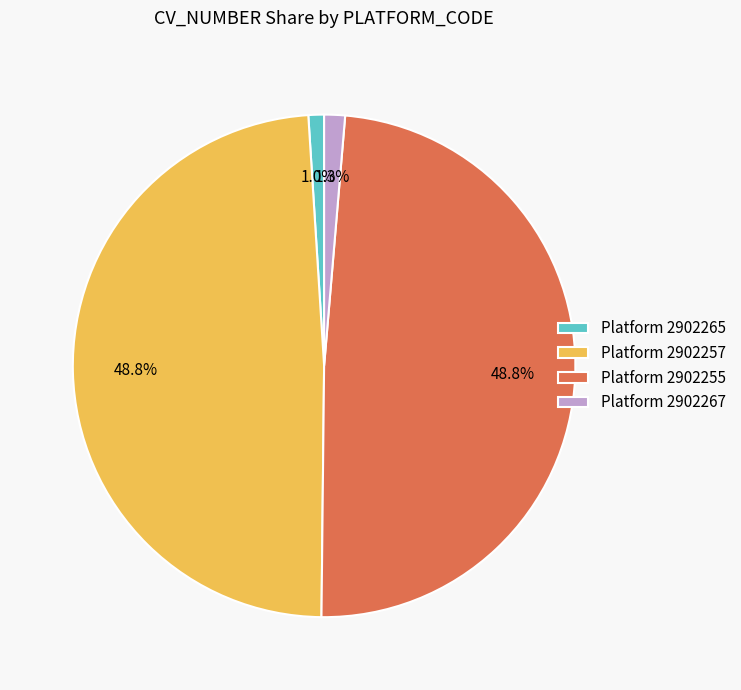

To the nearest percent, what is the average slice percentage?

25%